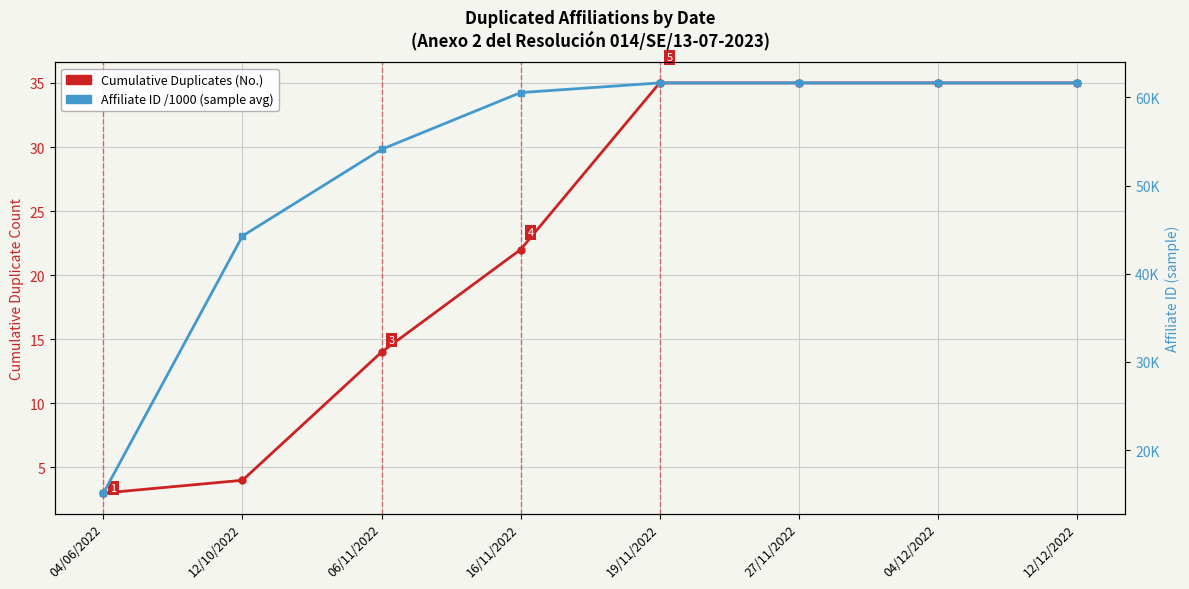

What is the label of the 1st point from the right?

12/12/2022